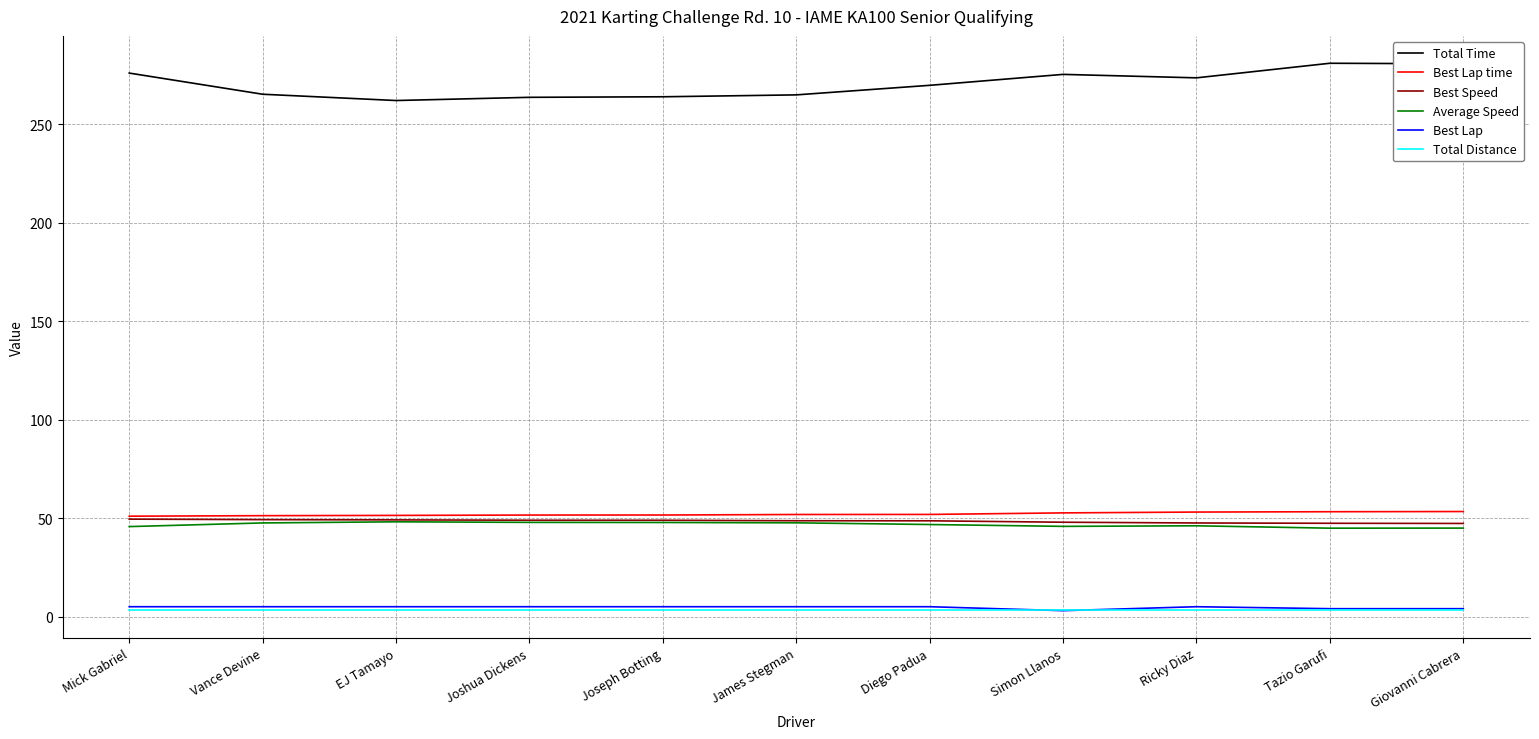

Which series changed the most between EJ Tamayo and Giovanni Cabrera?

Total Time